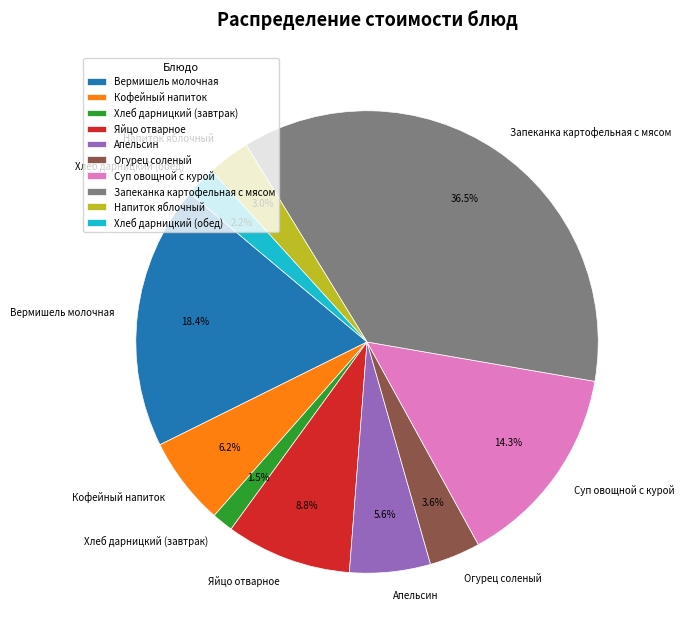

What percentage is NOT represented by Яйцо отварное?

91.2%